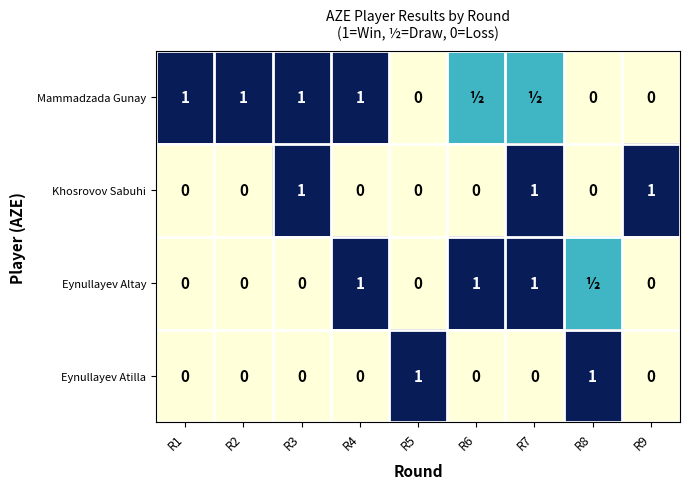

Between R1 and R4, which series saw the biggest shift?

Eynullayev Altay